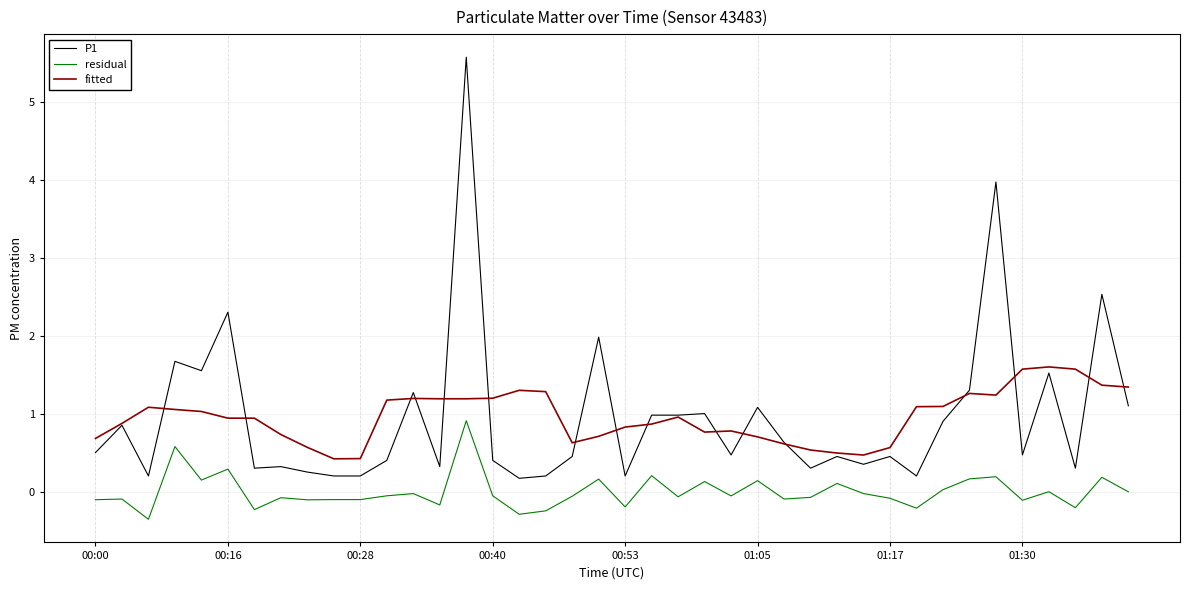

Which series has the largest range (max minus min)?

P1